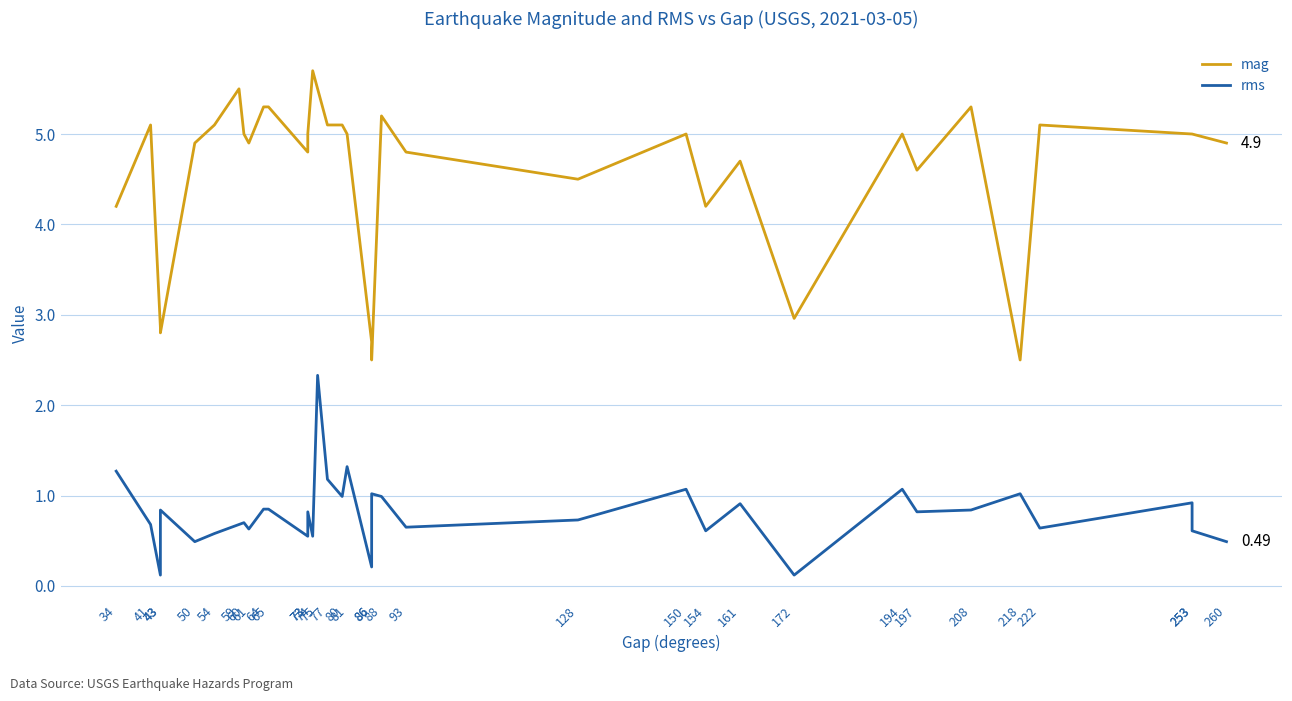

How many data points does each series have?

35